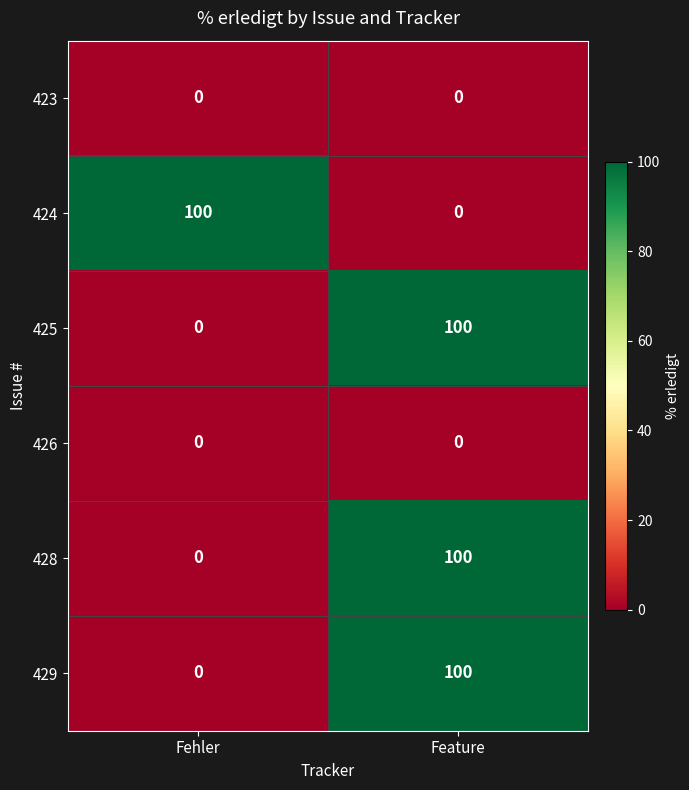

What is the greatest value displayed?

100